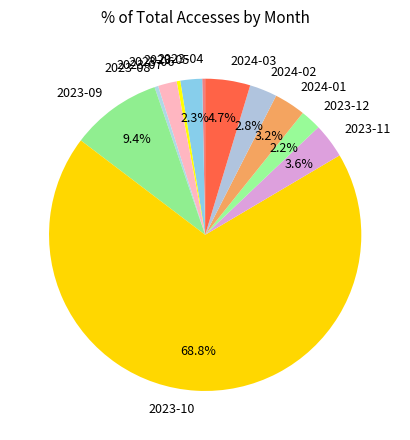

Is the sum of 2023-06 and 2024-03 greater than half?

No